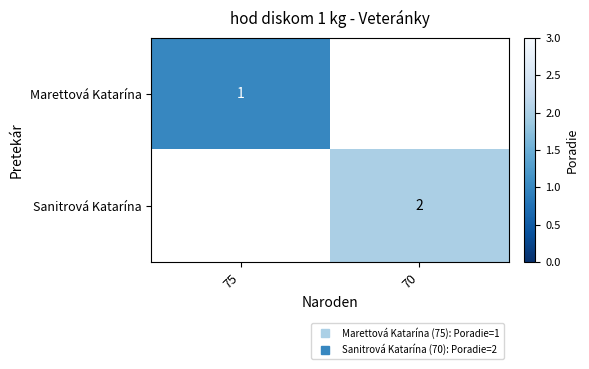

Is the value of Sanitrová Katarína at 70 greater than the value of Marettová Katarína at 70?

No